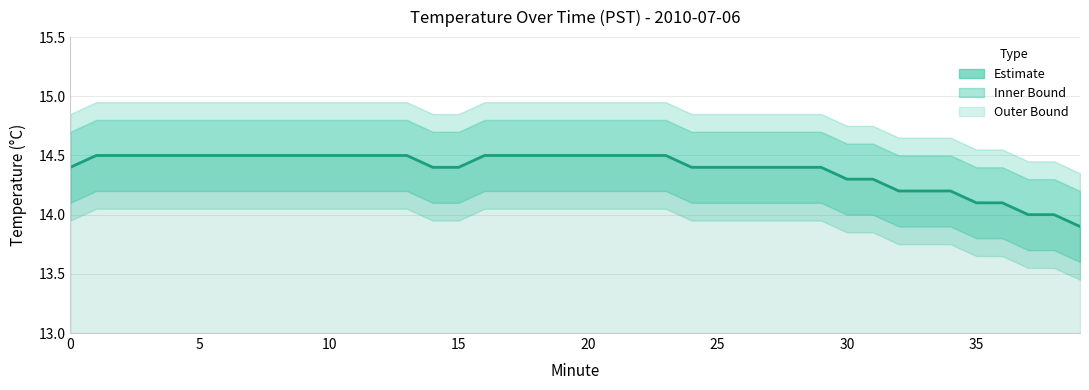

What is the label of the 29th point from the right?

11